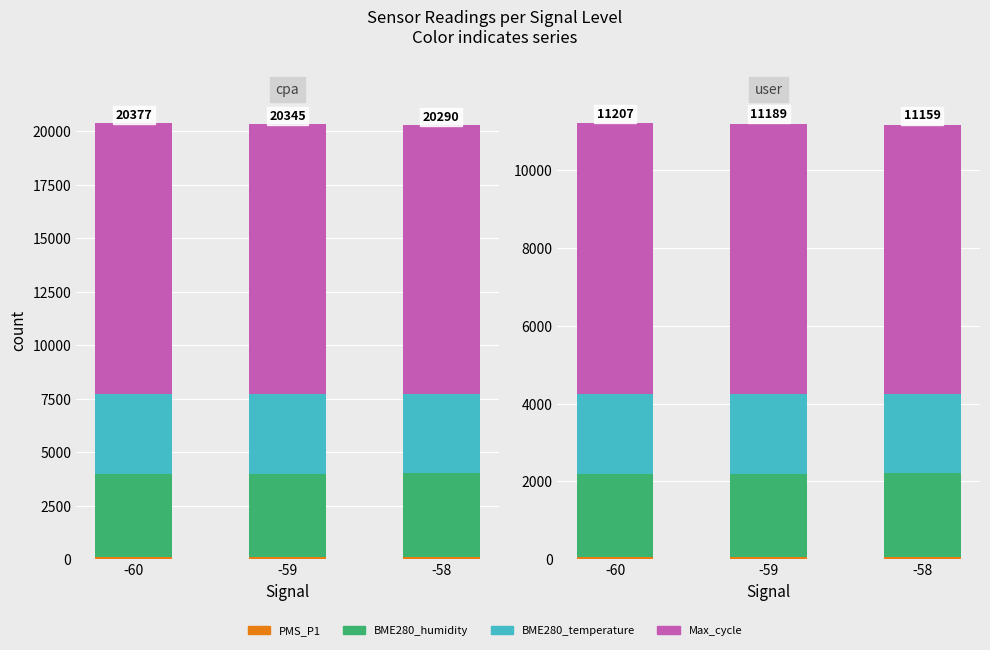

What is the value of the BME280_humidity bar at the 2nd from the left?

2147.8